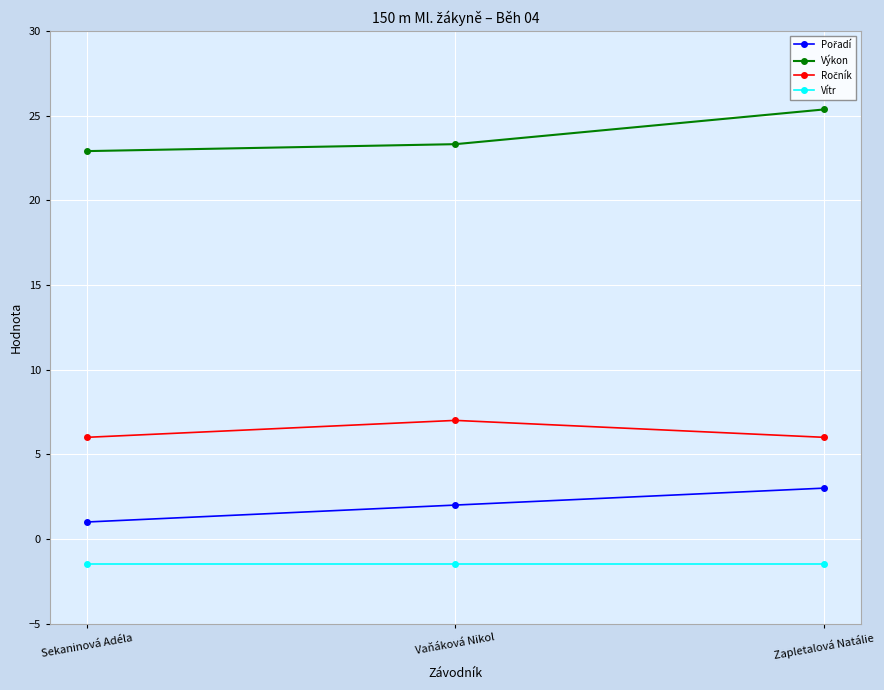

What is the label of the 2nd point from the left?

Vaňáková Nikol